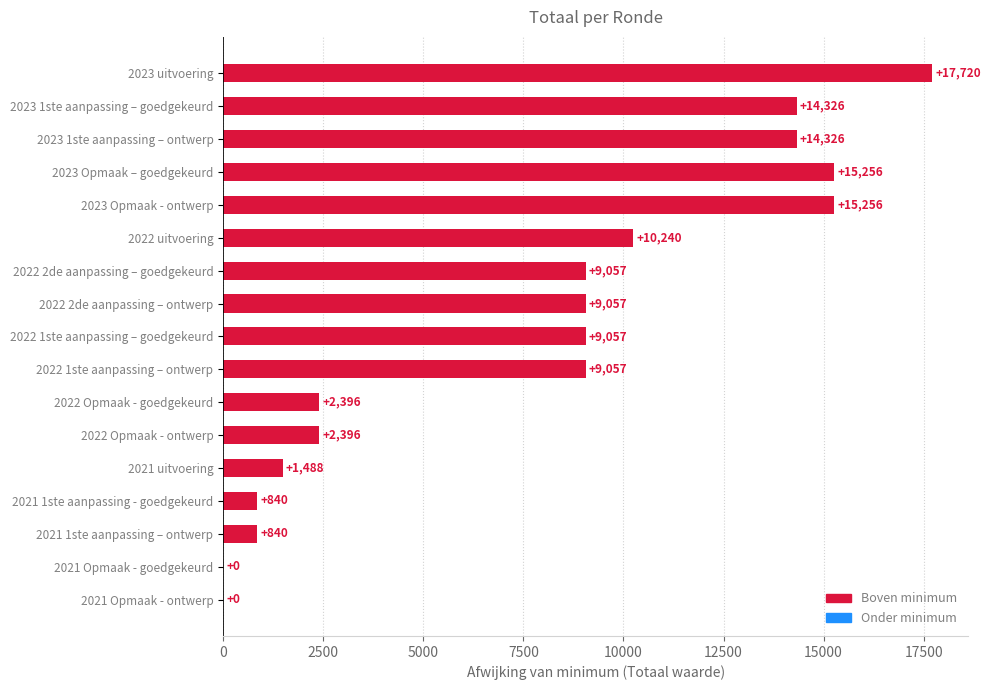

The chart shows a value of 2396 at 2022 Opmaak - ontwerp. True or false?

True